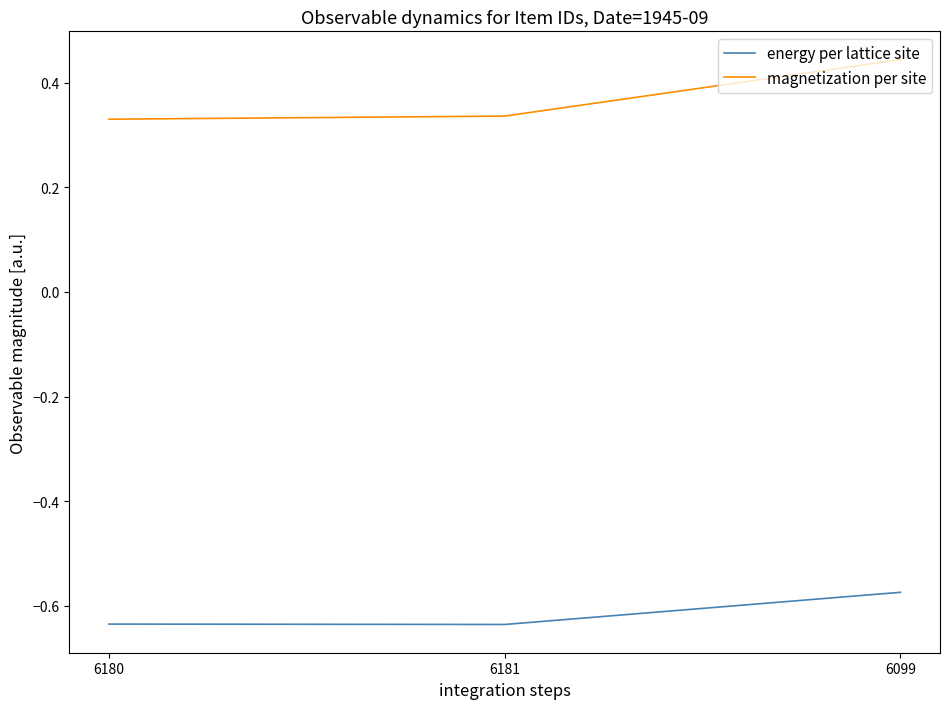

What is the difference between the maximum and minimum values in the magnetization per site series?

0.1